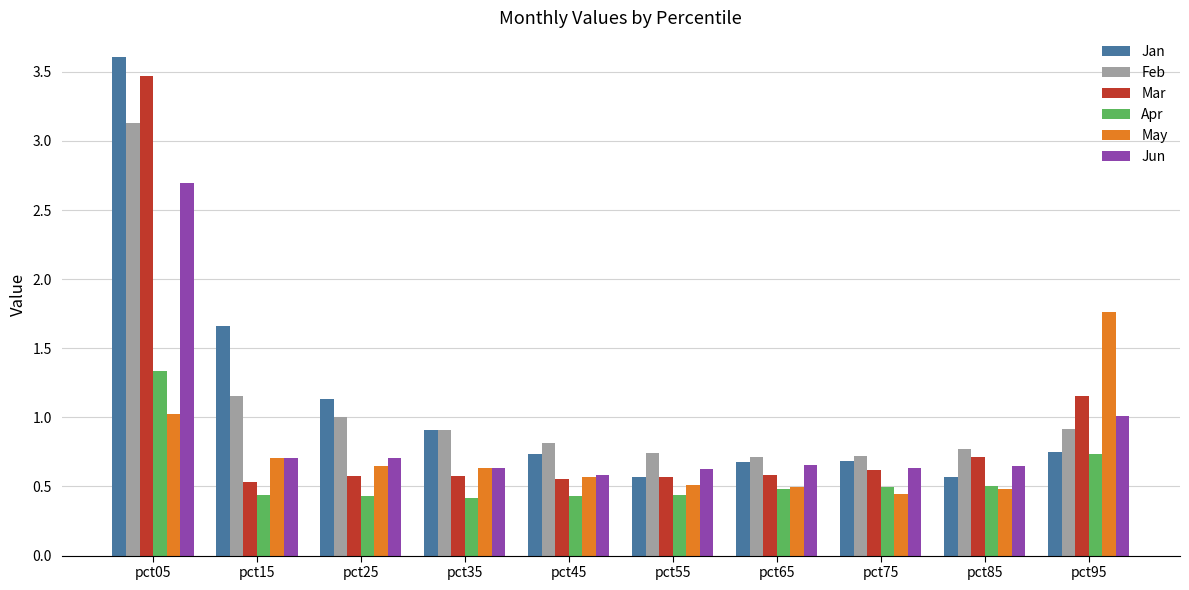

The value of Apr at pct15 is 0.6. True or false?

False